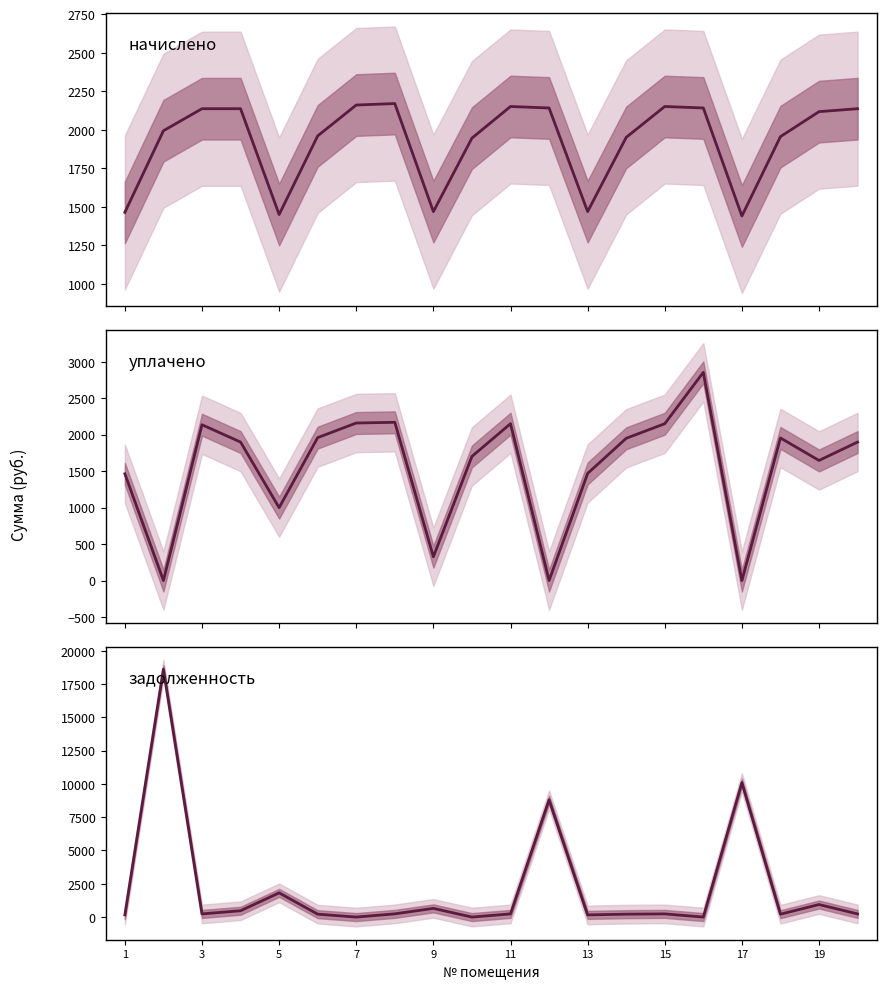

In уплачено, how many points are higher than both neighbors (excluding endpoints)?

5